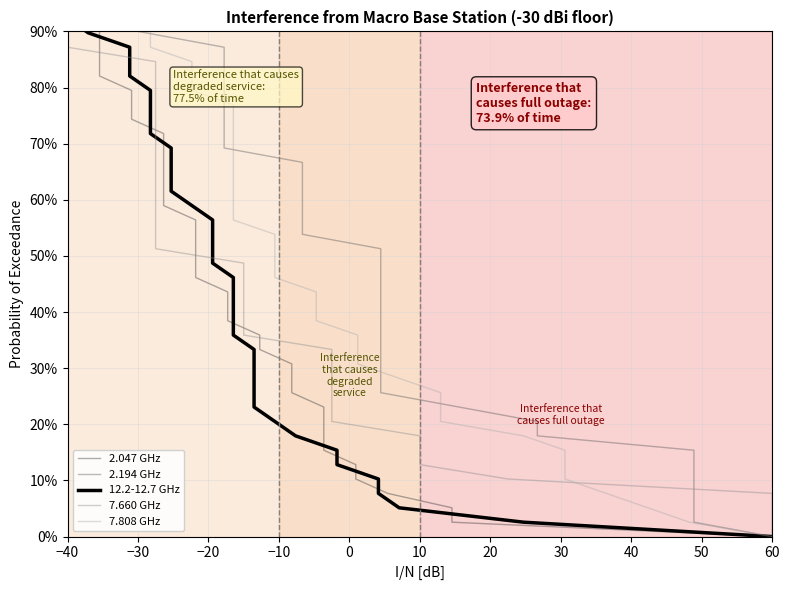

What is the label of the 4th point from the left?

−10